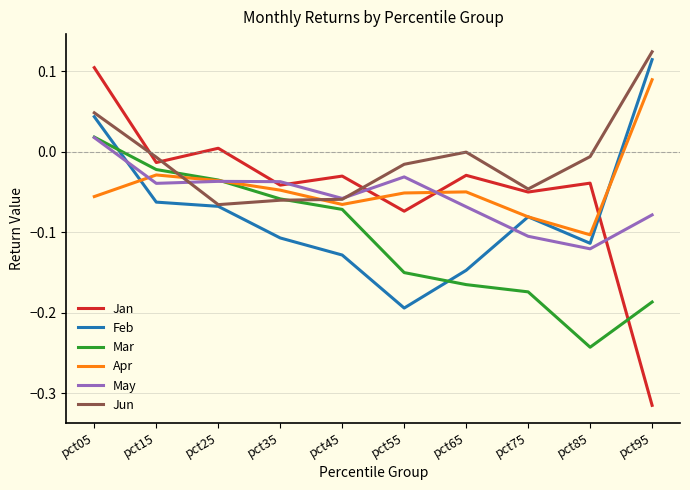

At which category is the sum across all series the highest?

pct05